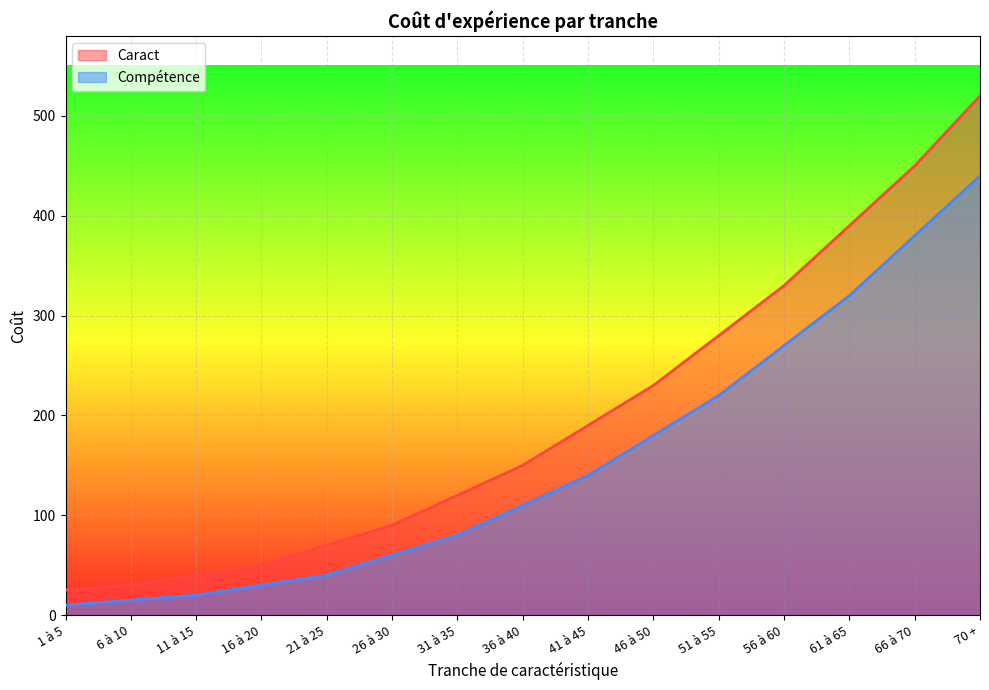

List the series in order of their overall mean, highest first.

Caract, Compétence